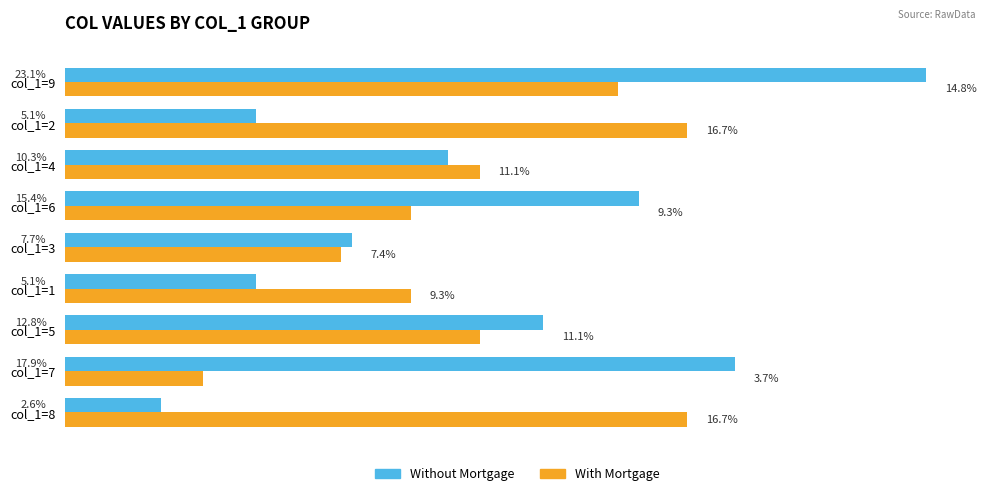

At col_1=1, list the series in order from smallest to largest.

Without Mortgage, With Mortgage